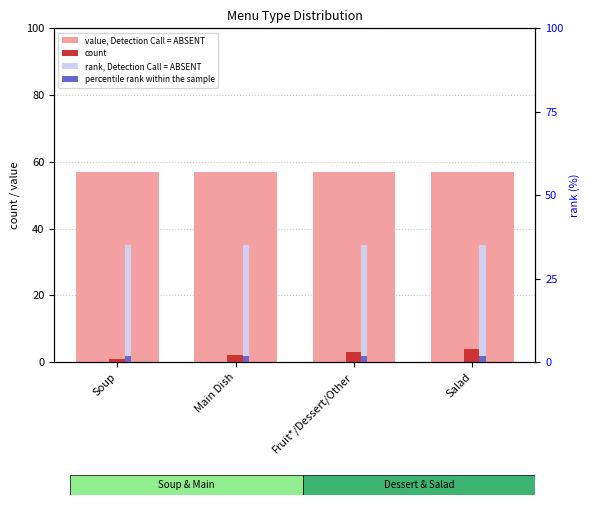

True or false: count has a value of 0.8 at Main Dish.

False